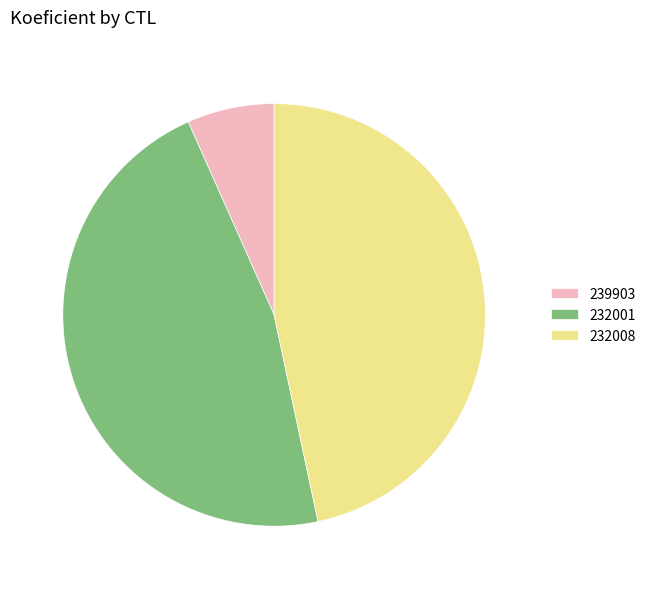

Between 239903 and 232001, which is larger?

232001